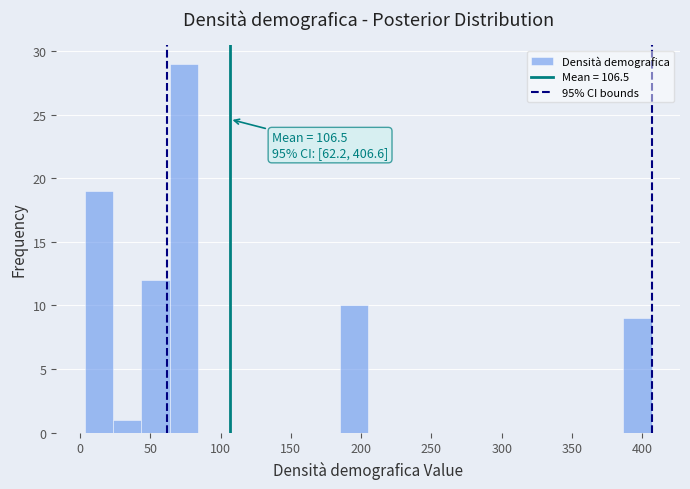

Over which range of the x-axis is the bar tallest?

65 to 85